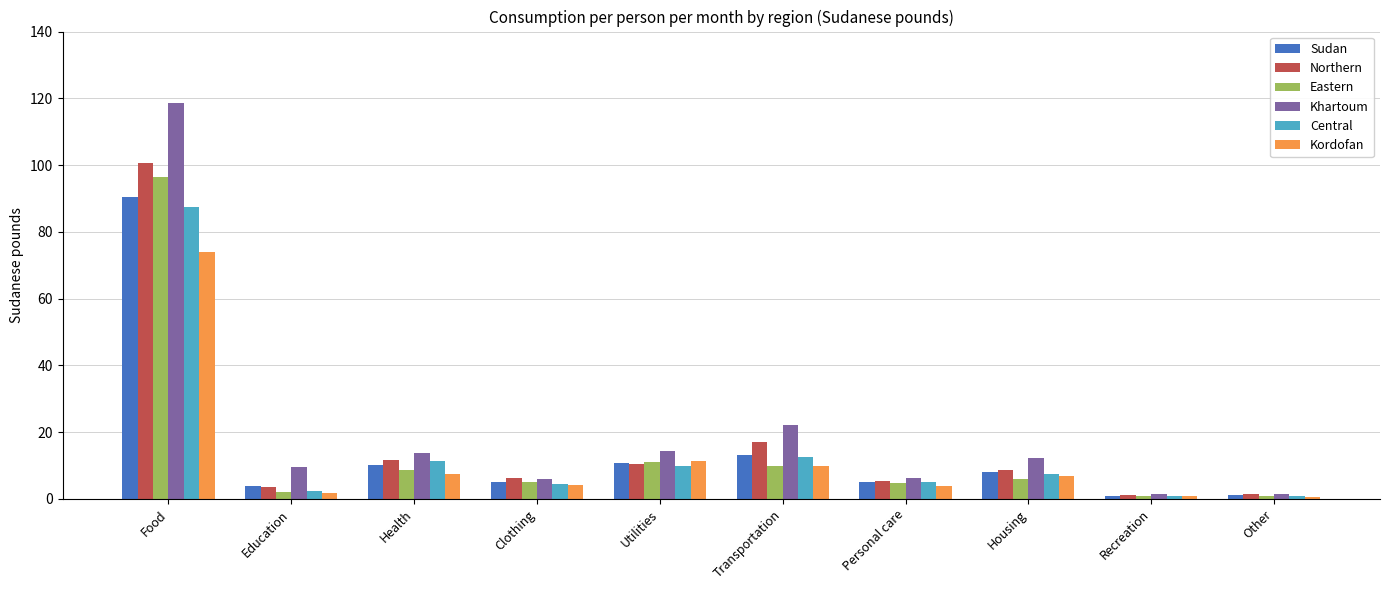

At which label does Northern first exceed 8?

Food